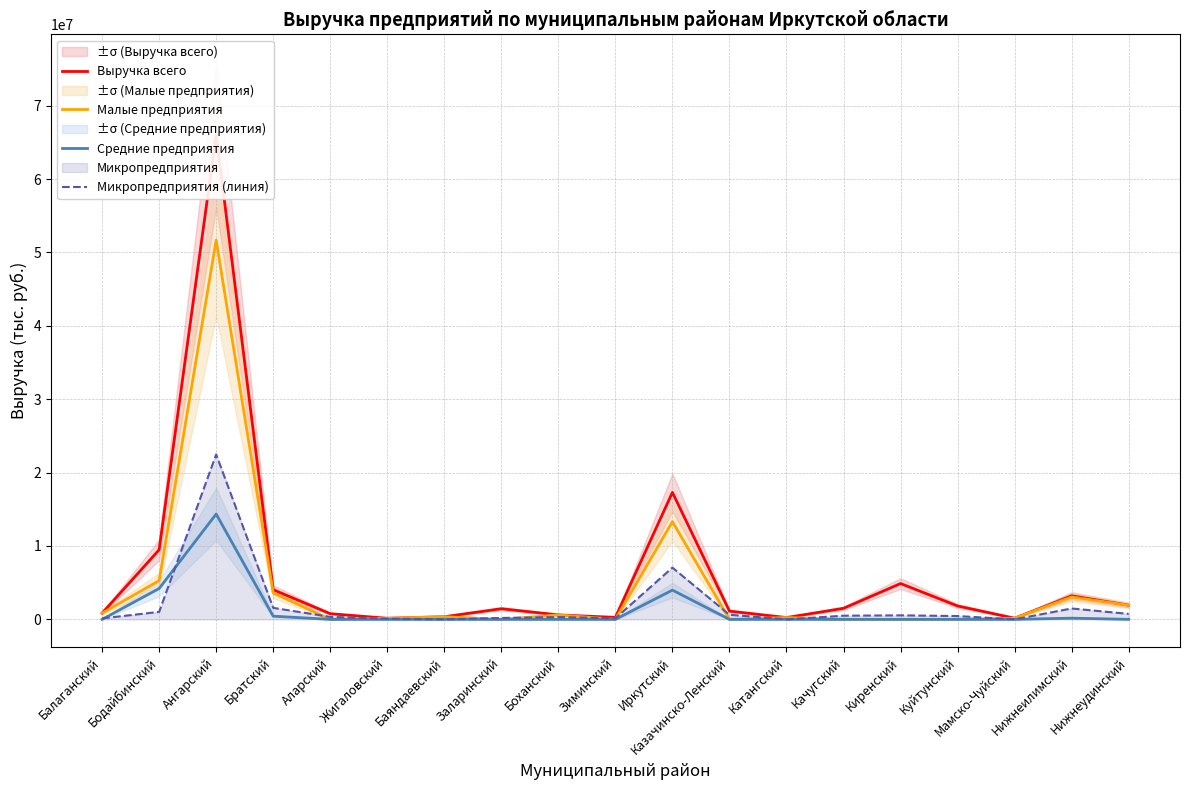

What is the total value across all series at Нижнеилимский?

7906321.1